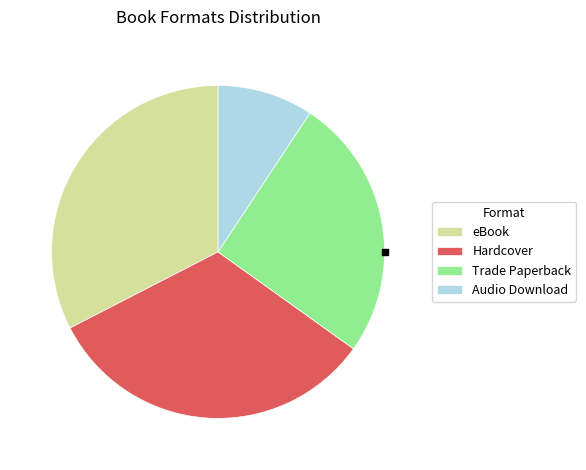

Which has a higher value, Trade Paperback or eBook?

eBook